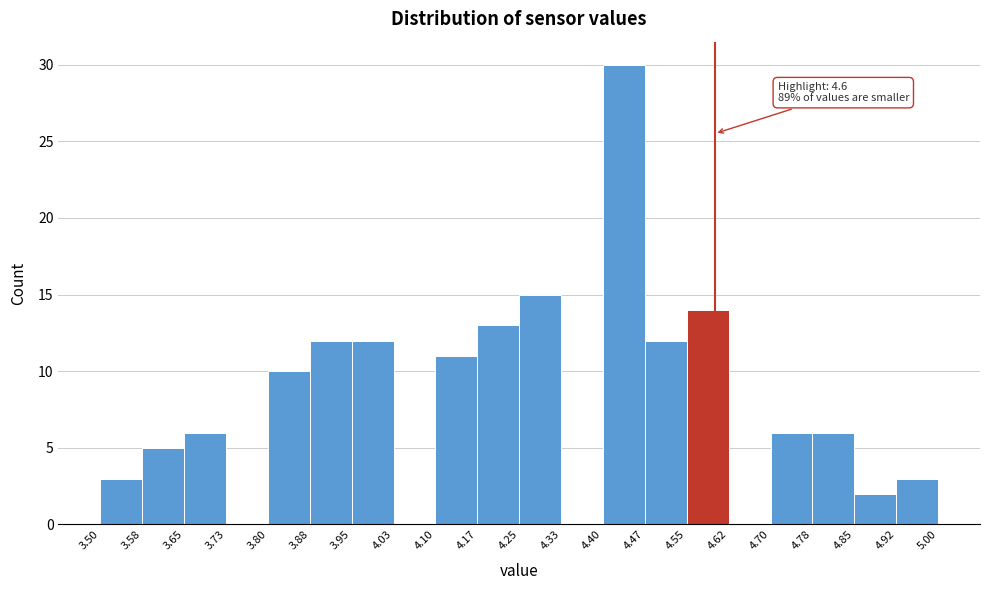

Which range on the x-axis has the tallest bar?

4.40 to 4.47